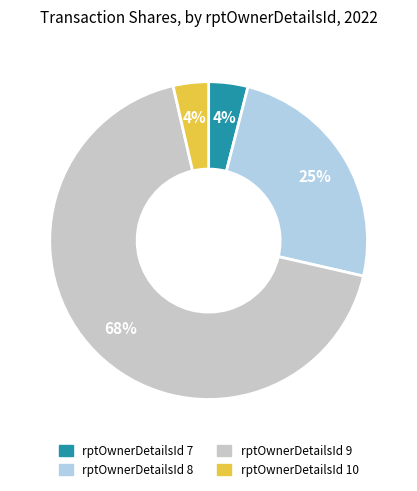

Does any single category account for the majority?

Yes